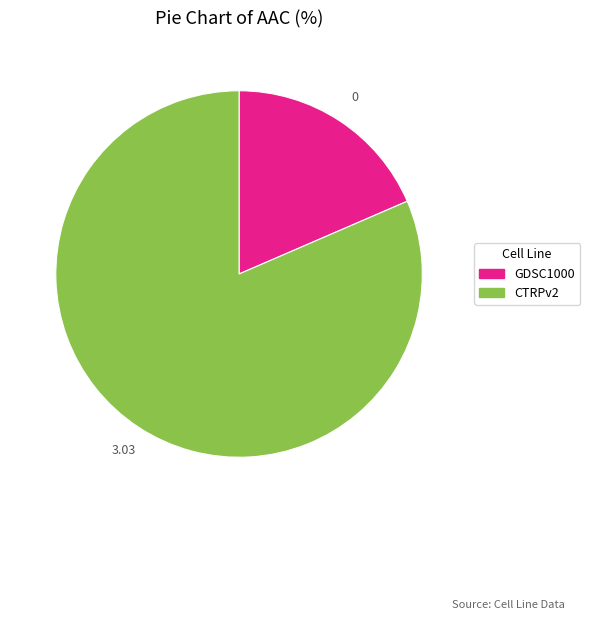

Do CTRPv2 and GDSC1000 together represent more than half of the pie?

Yes